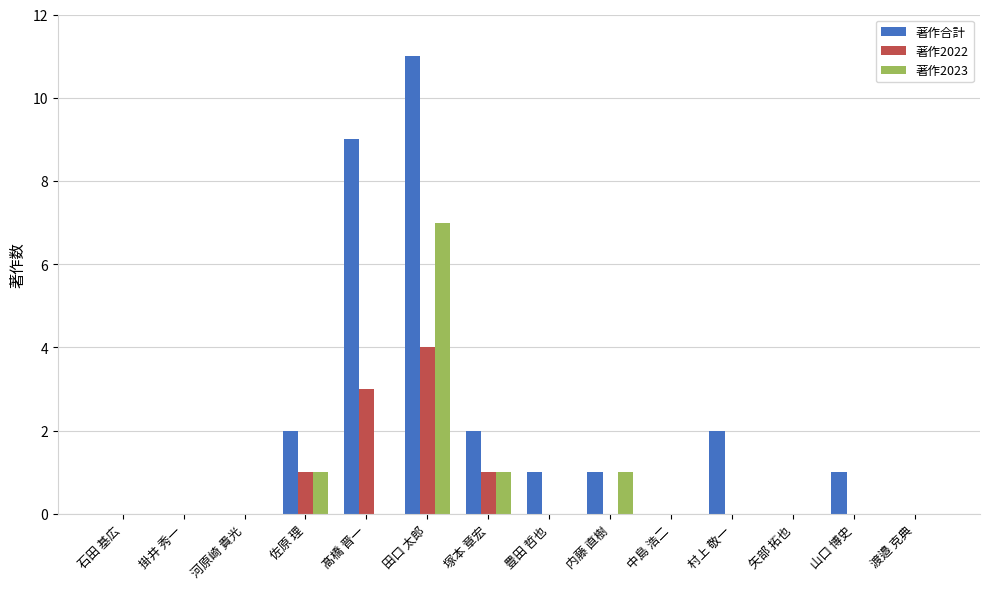

Reading left to right, list all the values displayed in this chart.

著作合計: 0	0	0	2	9	11	2	1	1	0	2	0	1	0
著作2022: 0	0	0	1	3	4	1	0	0	0	0	0	0	0
著作2023: 0	0	0	1	0	7	1	0	1	0	0	0	0	0